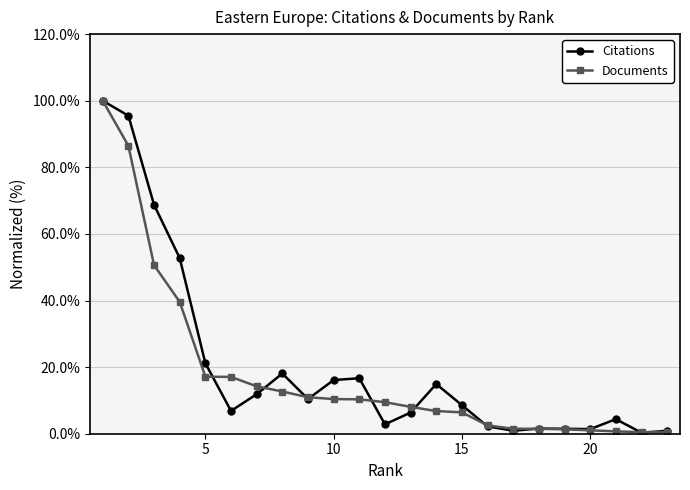

What is the average value of the Documents series?

17.8